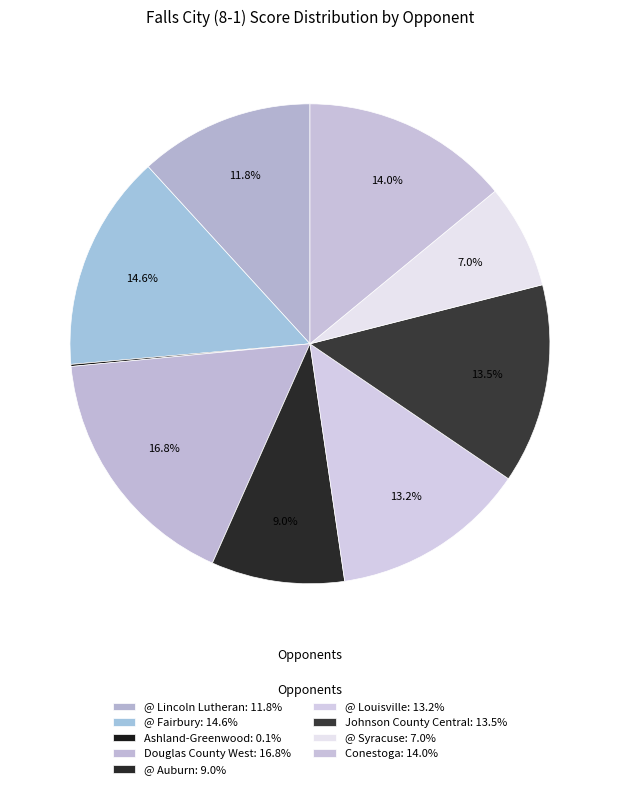

True or false: @ Louisville accounts for 21% of the total.

False